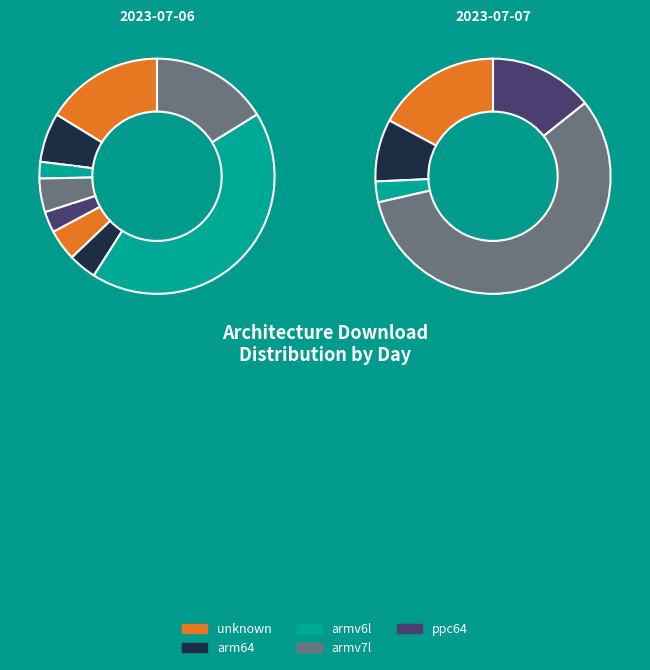

To the nearest percent, what is the difference between the largest and smallest slice percentages?

57%